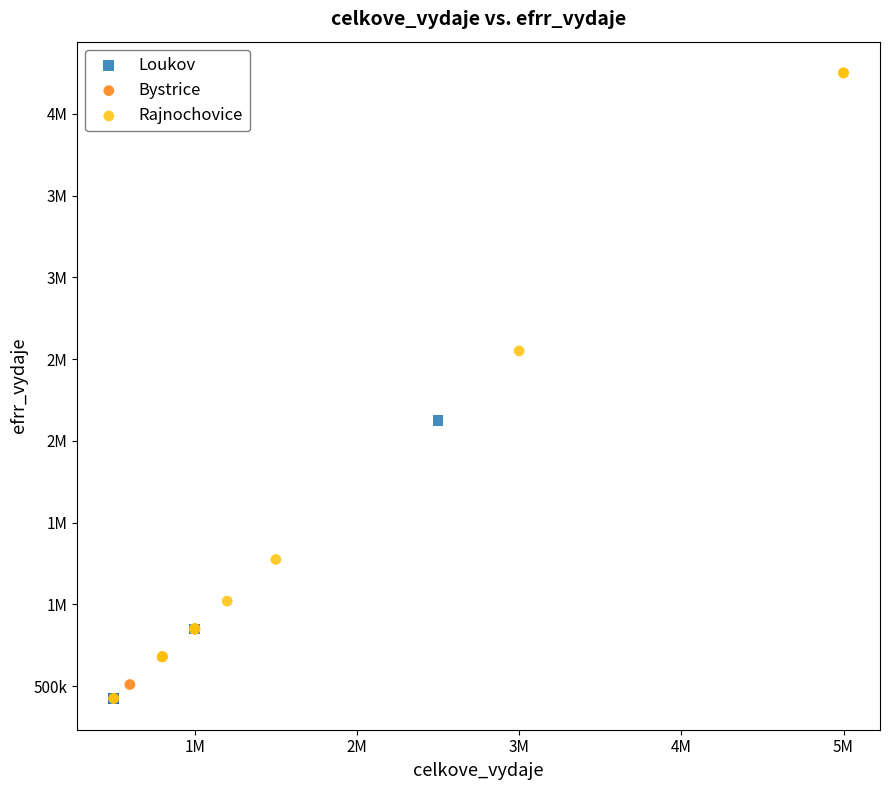

What are all the series names shown in the legend?

Loukov, Bystrice, Rajnochovice